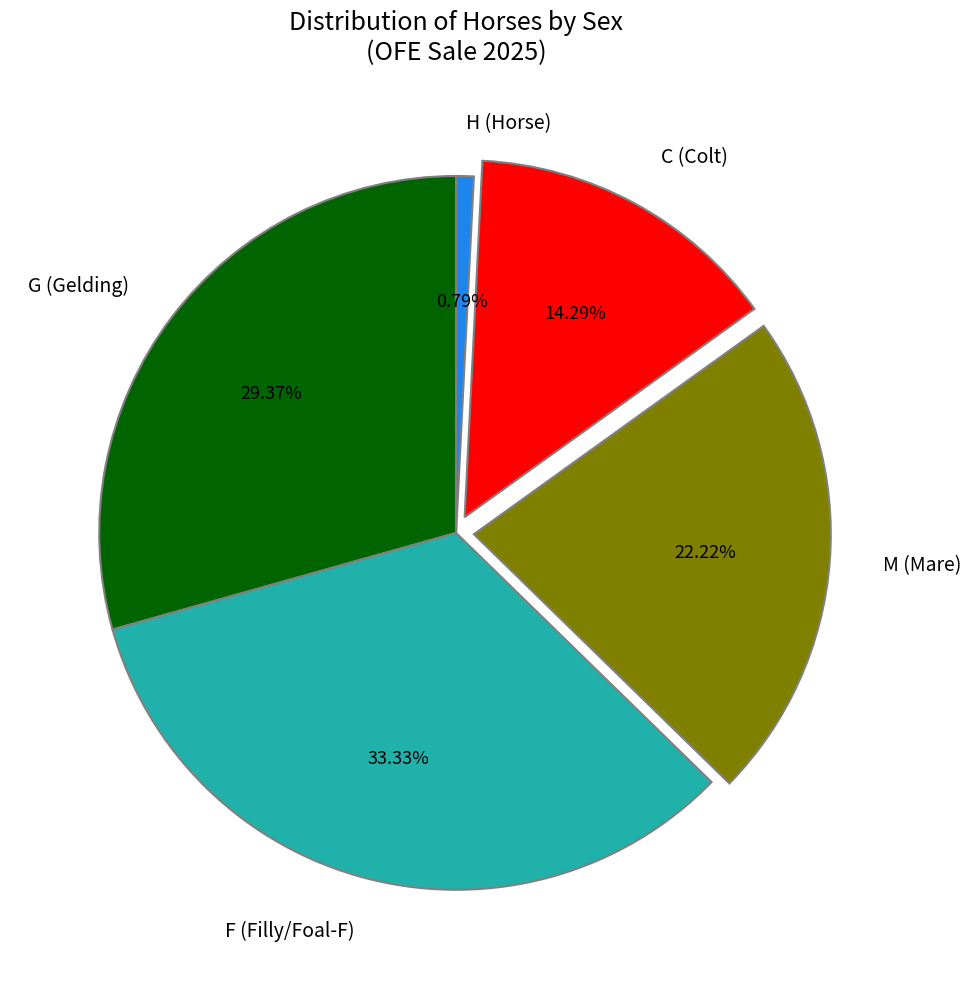

To the nearest percent, what is the average slice percentage?

20%